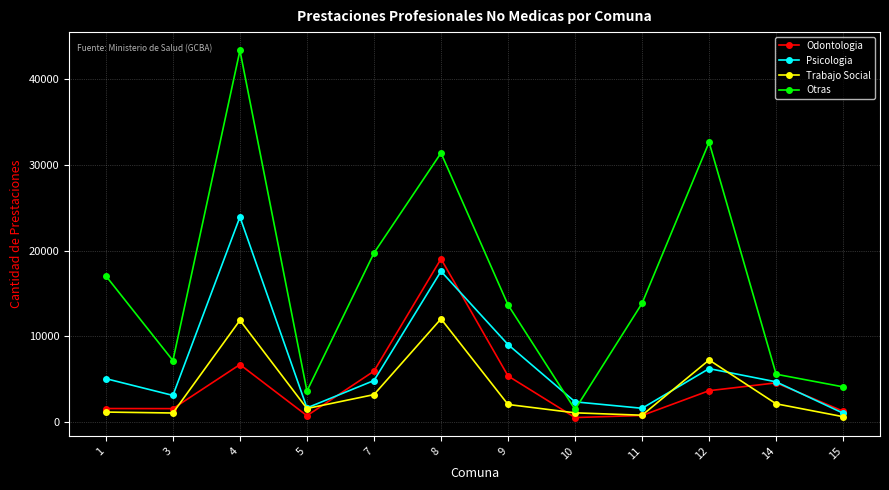

True or false: Odontologia and Otras cross at least once.

False